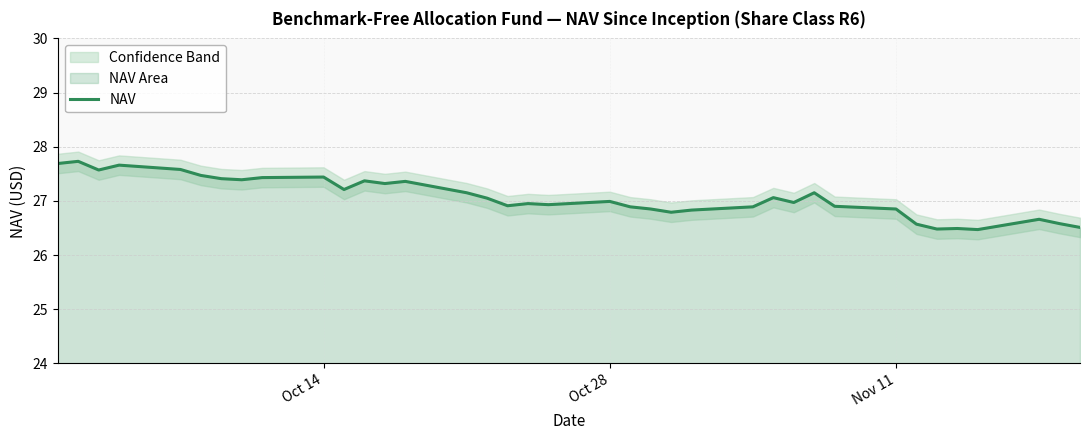

Is it true that NAV equals 41.9 at Oct 14?

False